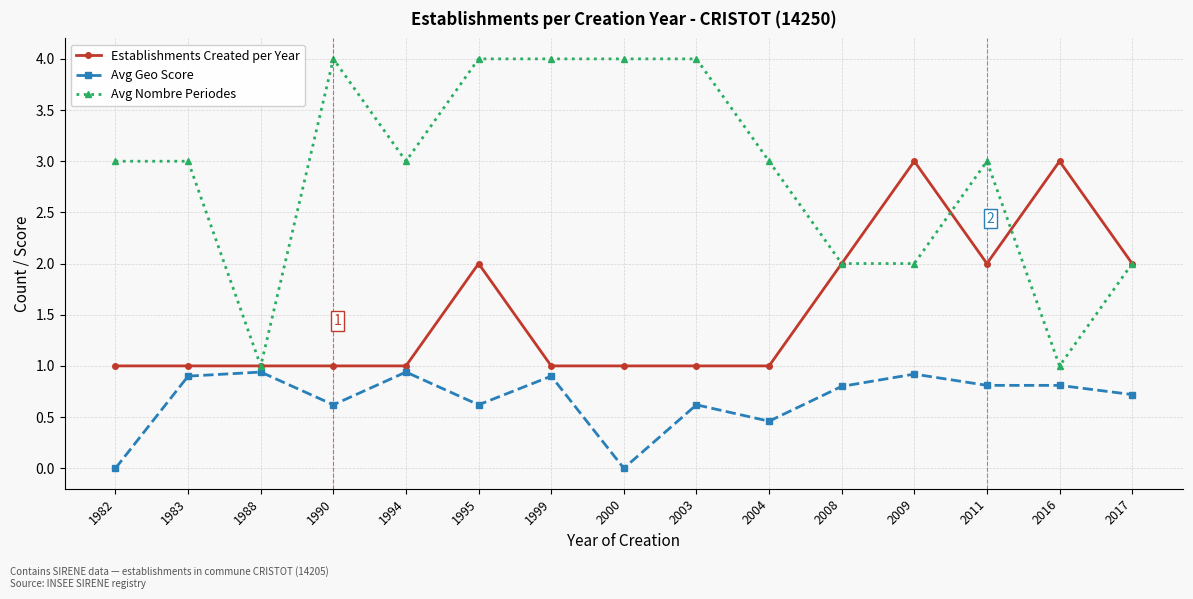

Where is the first local maximum for Avg Geo Score?

1988